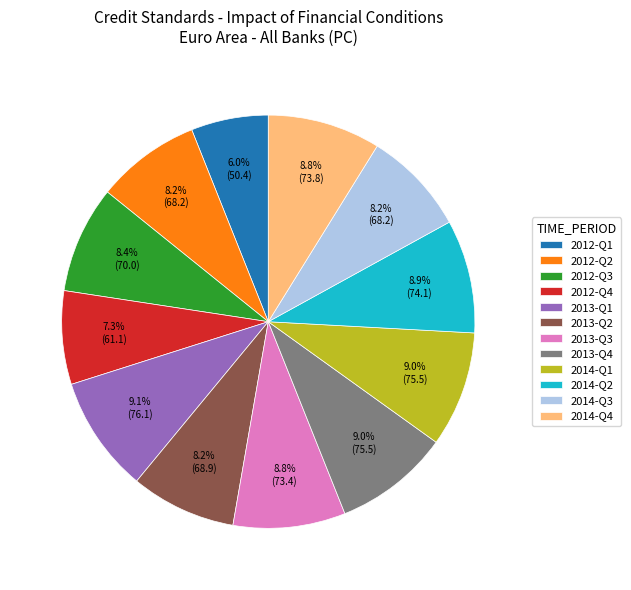

Is there a majority slice in this chart?

No